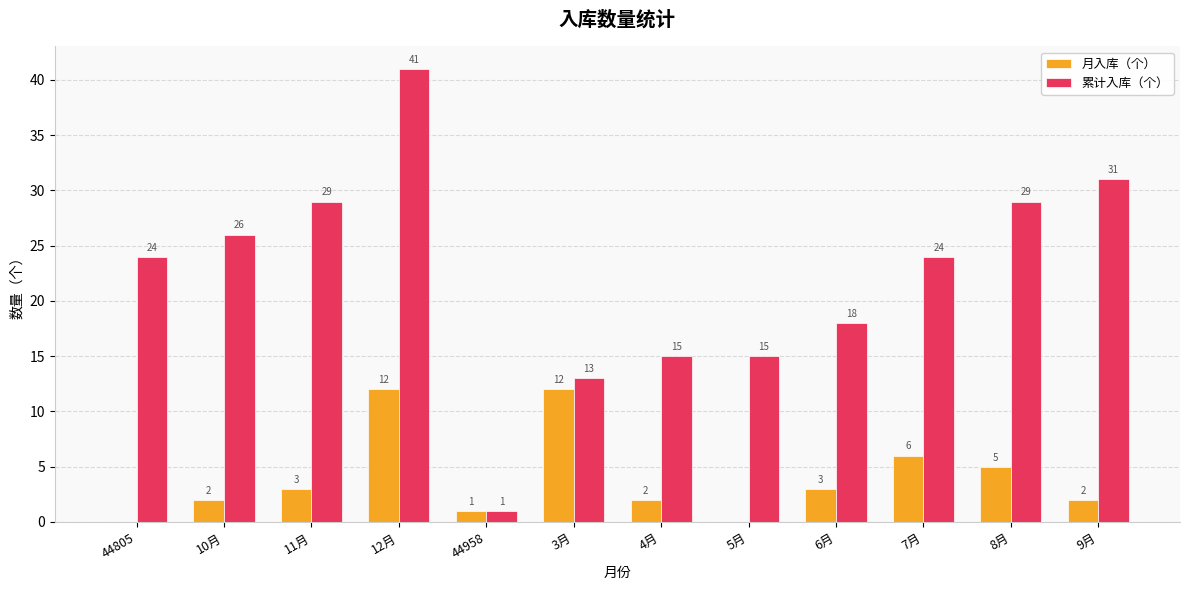

At which label does 累计入库（个） reach its peak?

12月